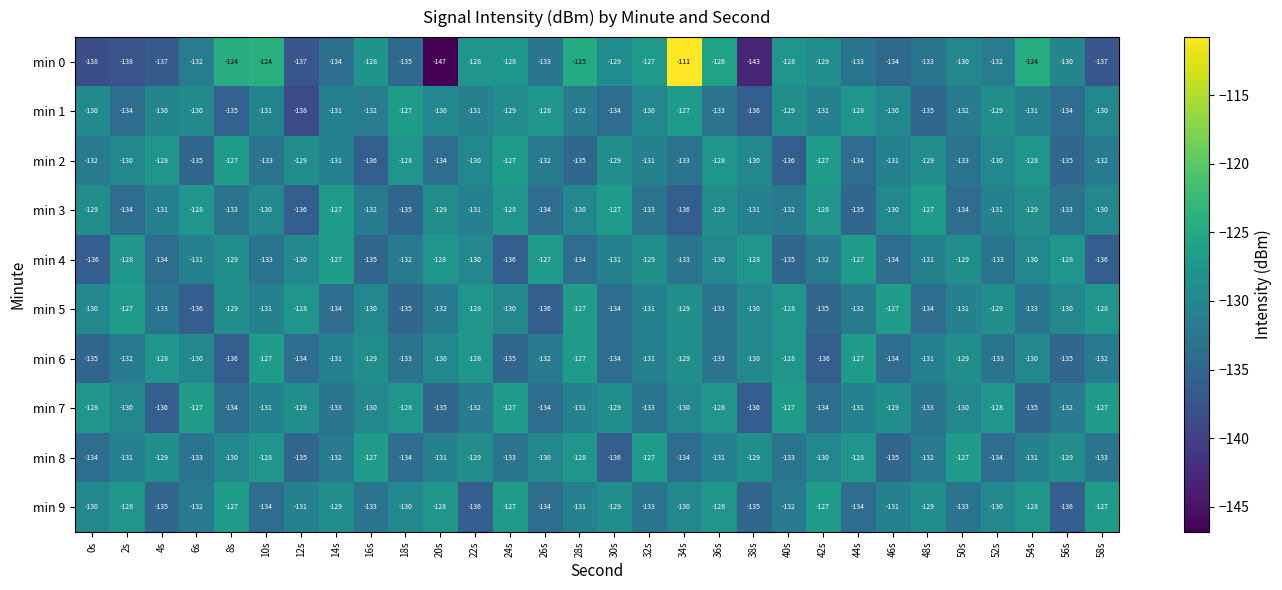

What is the difference between the maximum and minimum values in the min 5 series?

9